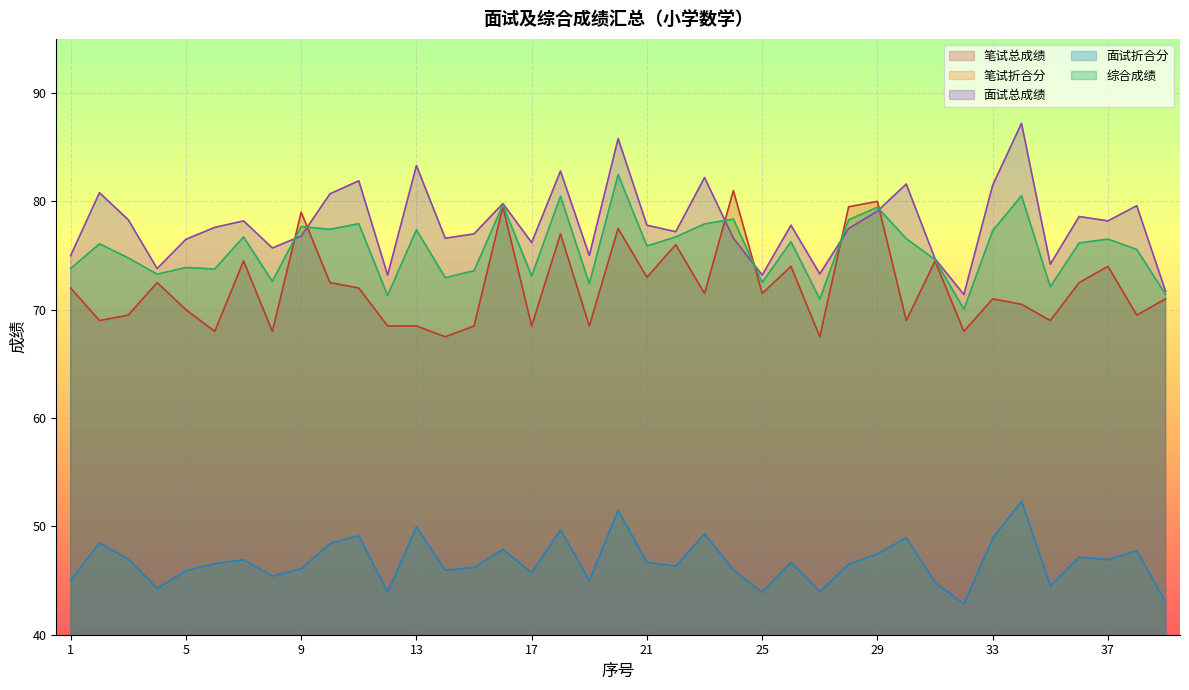

Read the 面试折合分 value at 29.

47.5